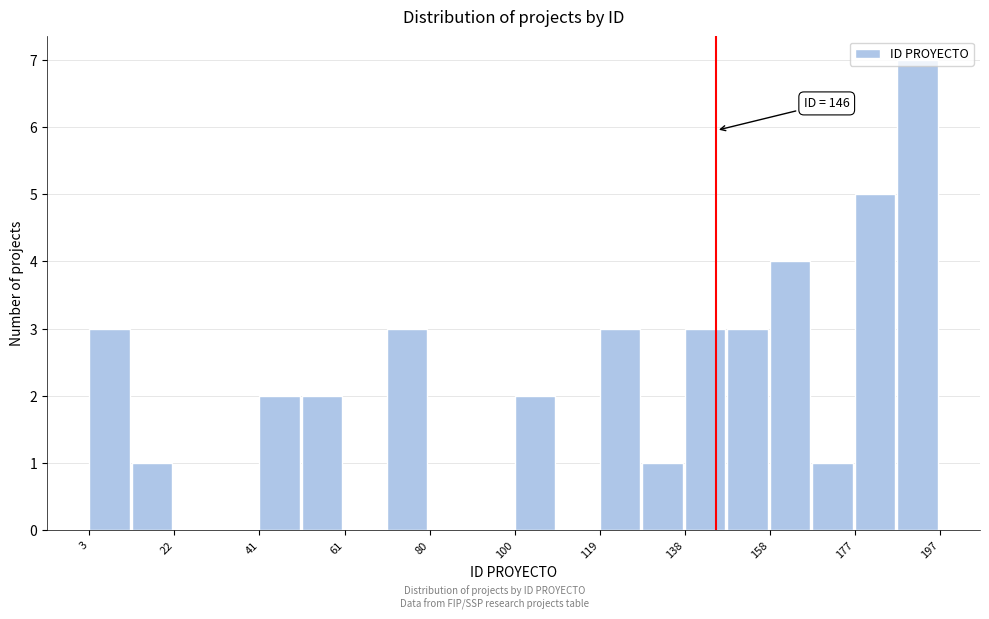

Over which range of the x-axis is the bar tallest?

188 to 198